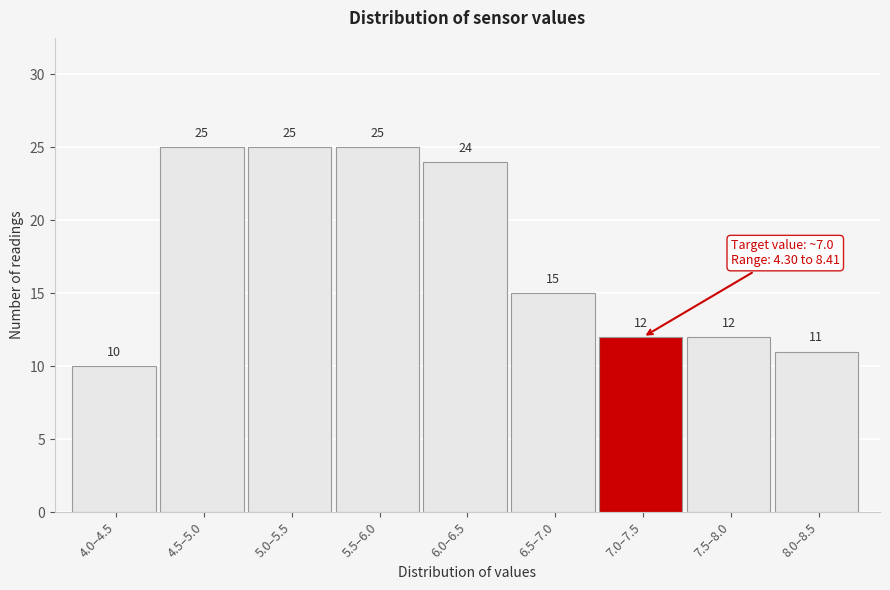

Reading left to right, list all the values displayed in this chart.

4.0–4.5=10	4.5–5.0=25	5.0–5.5=25	5.5–6.0=25	6.0–6.5=24	6.5–7.0=15	7.0–7.5=12	7.5–8.0=12	8.0–8.5=11